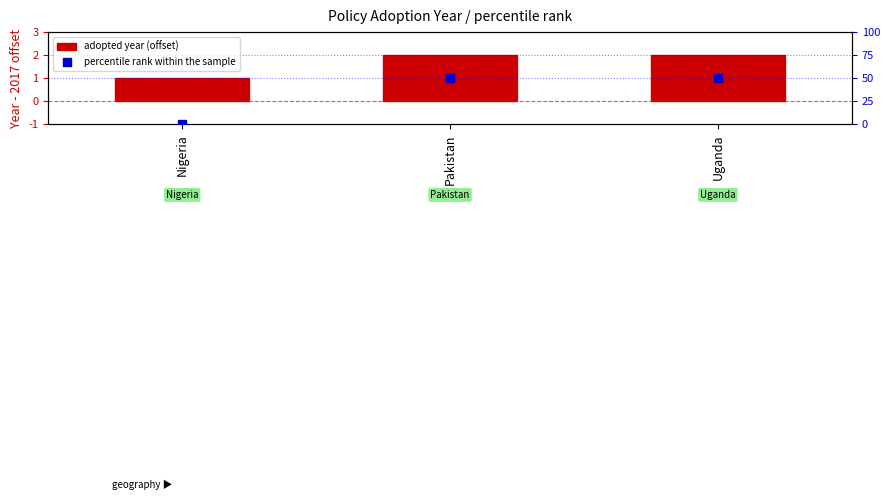

At how many categories does at least one series exceed 28?

2